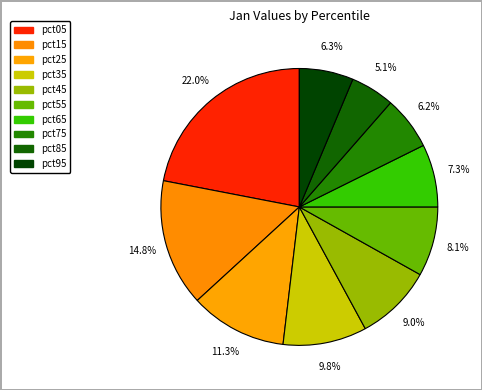

What is the total percentage of pct25 and pct55?

19.4%